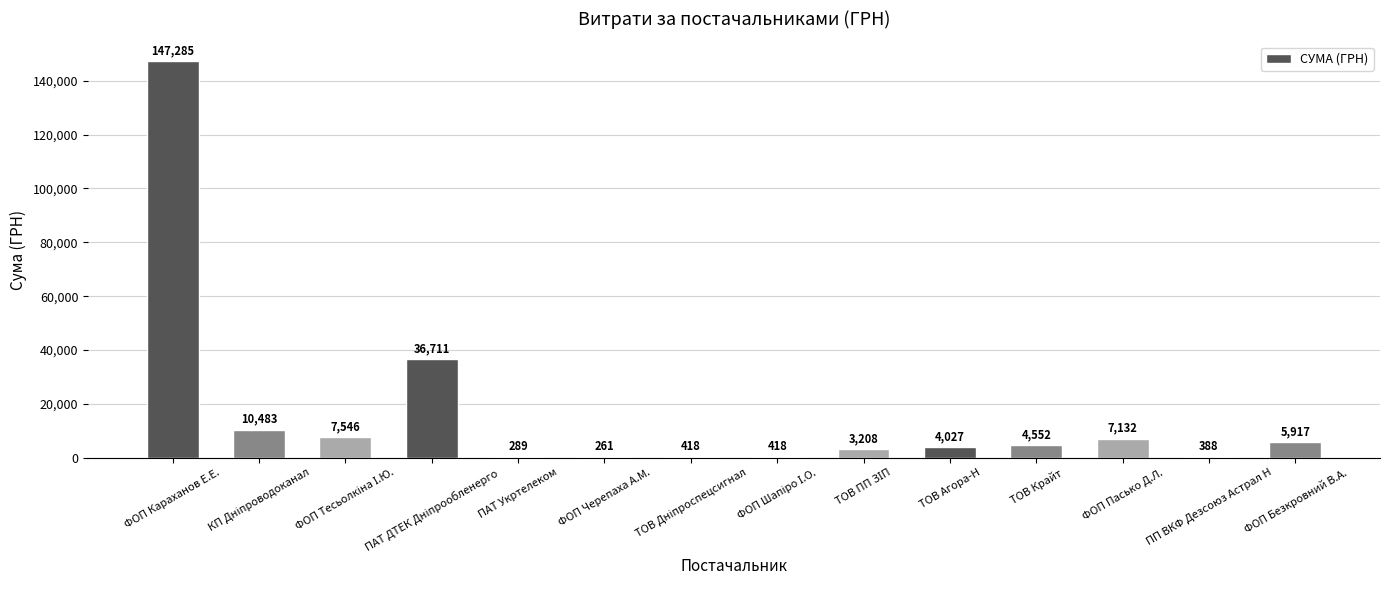

Are the bars horizontal?

No